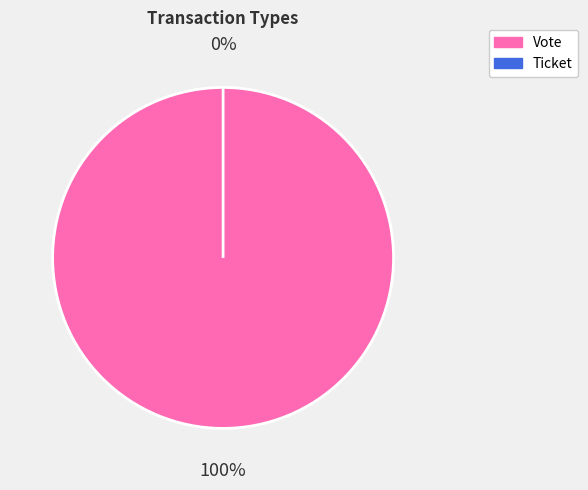

Rank the categories by value from highest to lowest.

Vote, Ticket